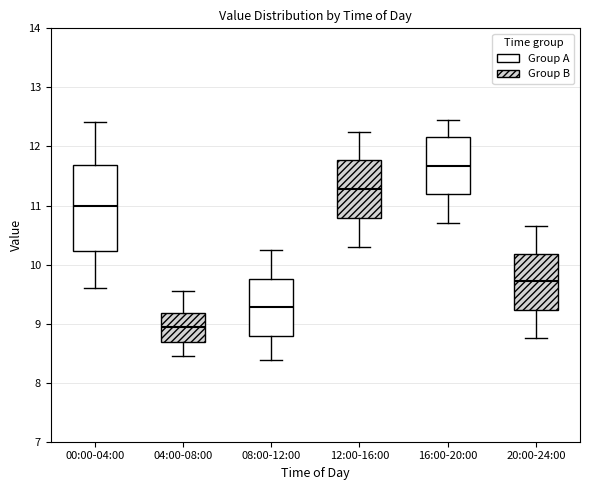

Where does the lower whisker of the box for 20:00-24:00 end on the y-axis? The values are not printed on the chart, so give them approximately, as read against the axis.

8.8